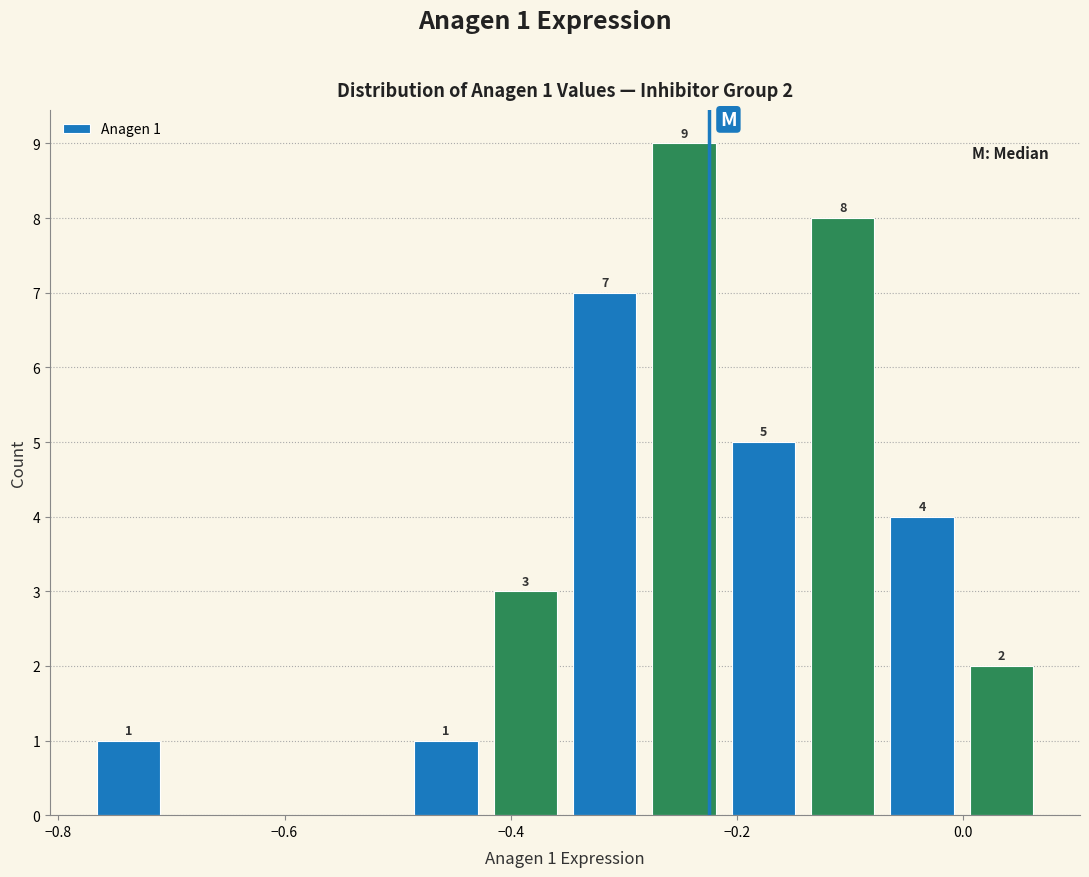

Around what value on the x-axis is the tallest bar? Give the approximate position of its centre, as read against the axis.

-0.24